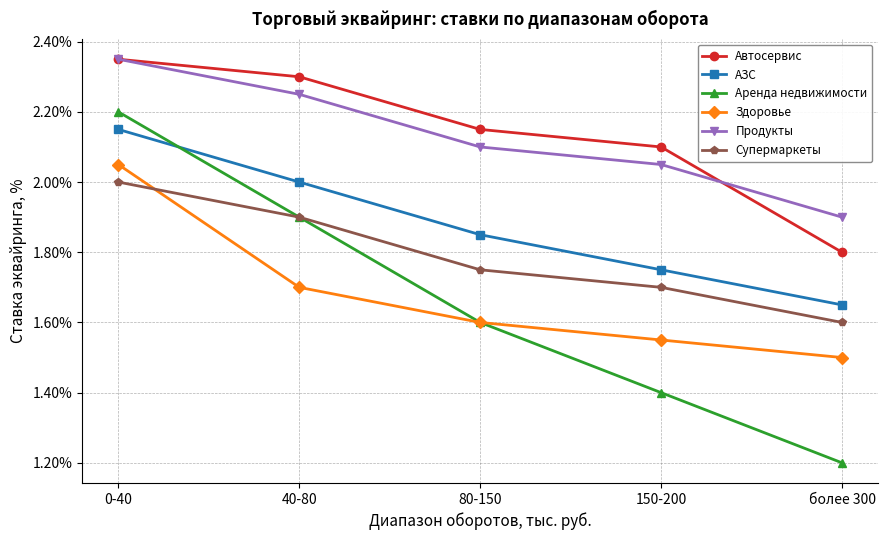

Where is Автосервис nearest to the value 2?

150-200